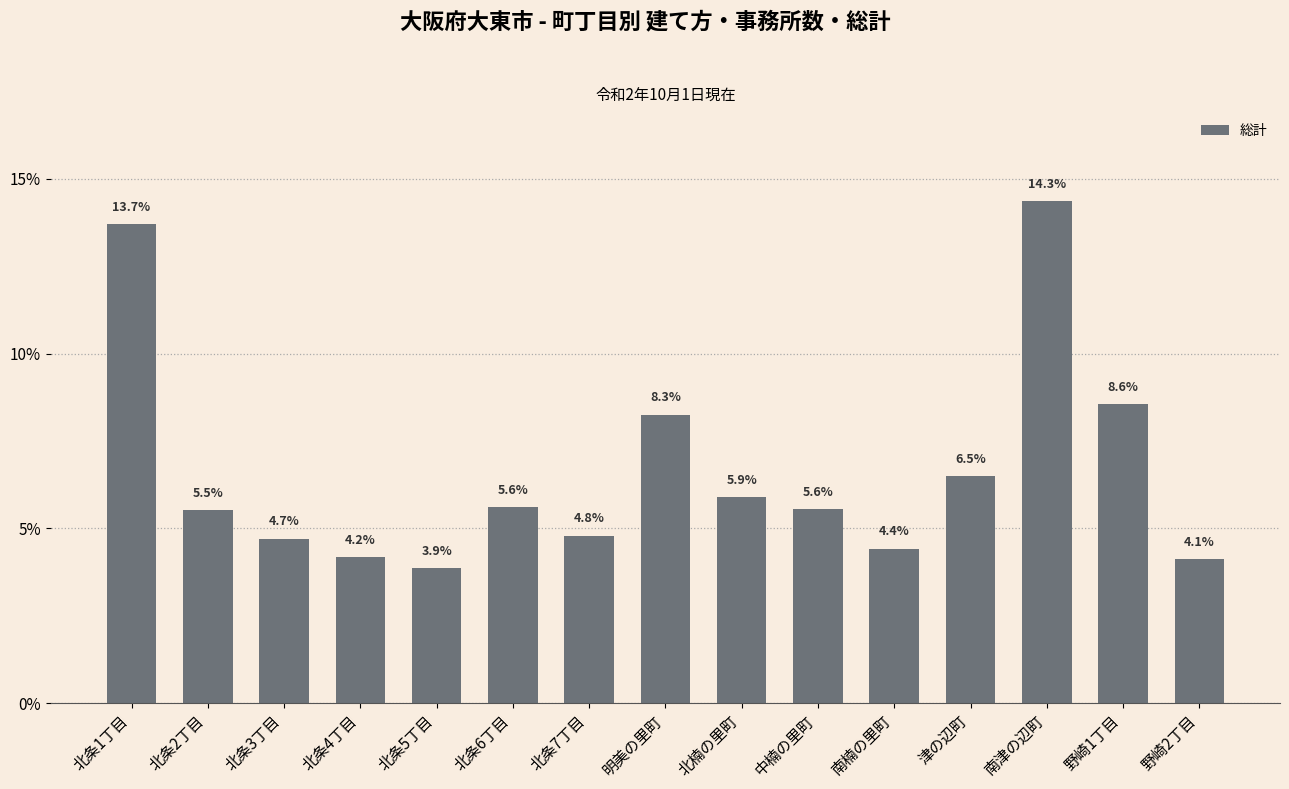

What is the label of the 10th bar from the right?

北条6丁目